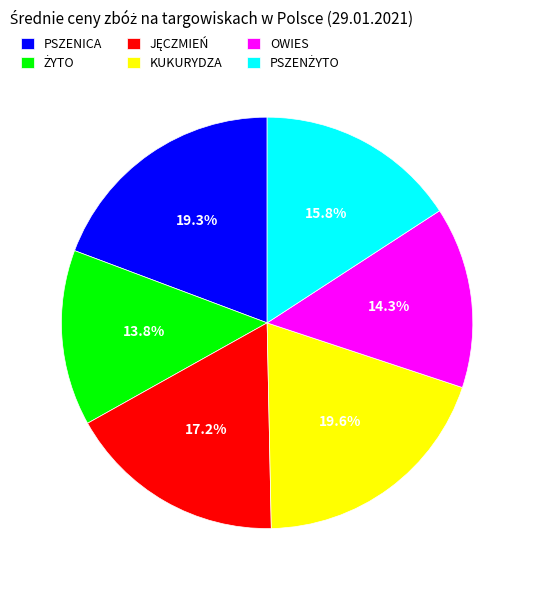

What percentage is the KUKURYDZA slice, to the nearest percent?

20%